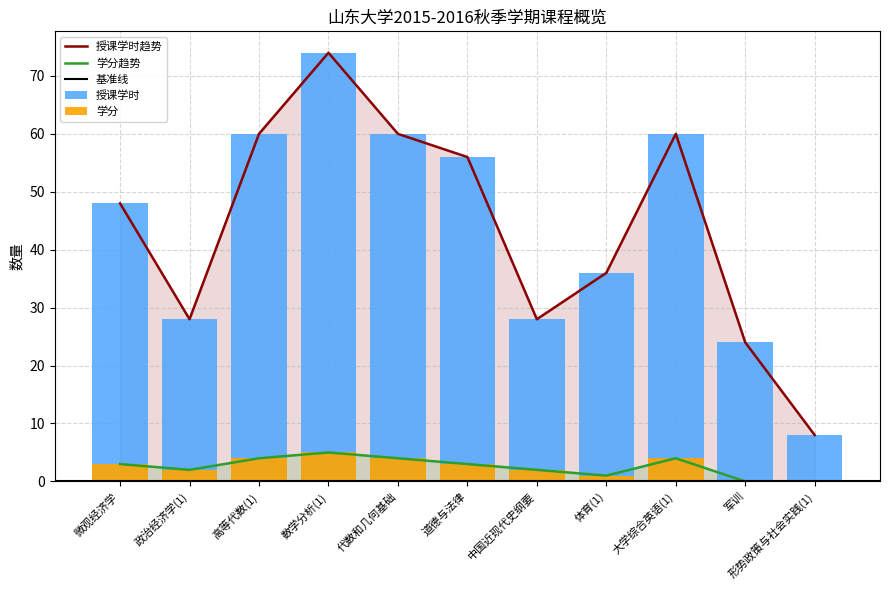

Which series has the widest spread of values?

授课学时